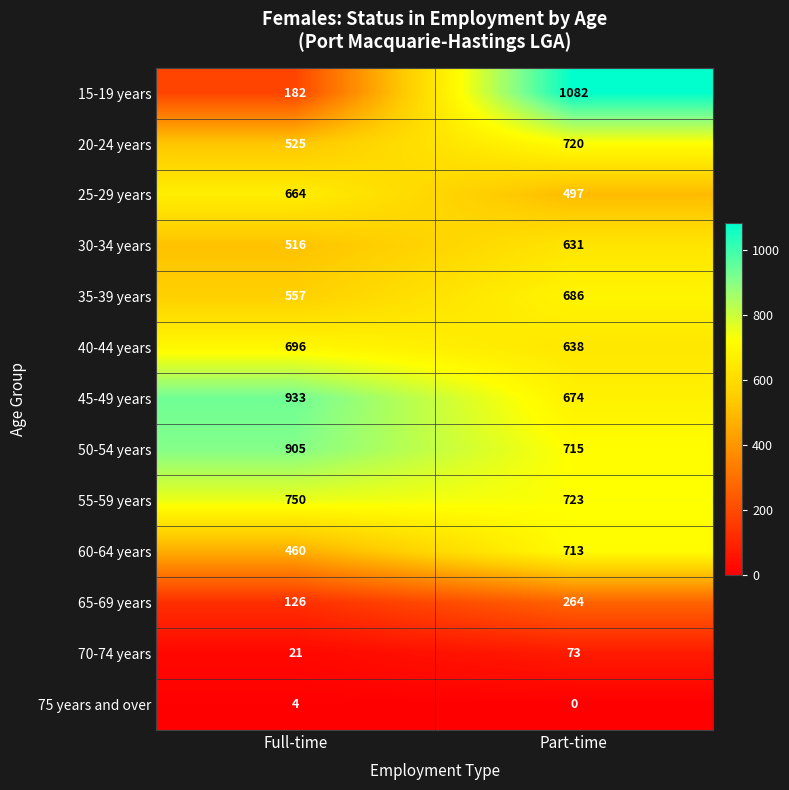

At which label is 25-29 years closest to 580?

Part-time